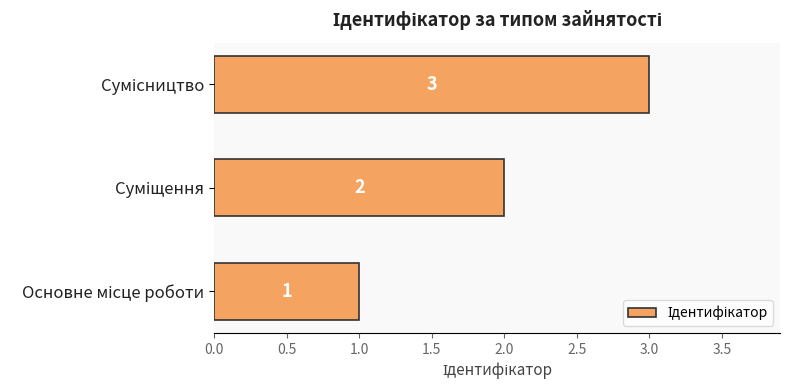

What is the maximum value shown in the chart?

3